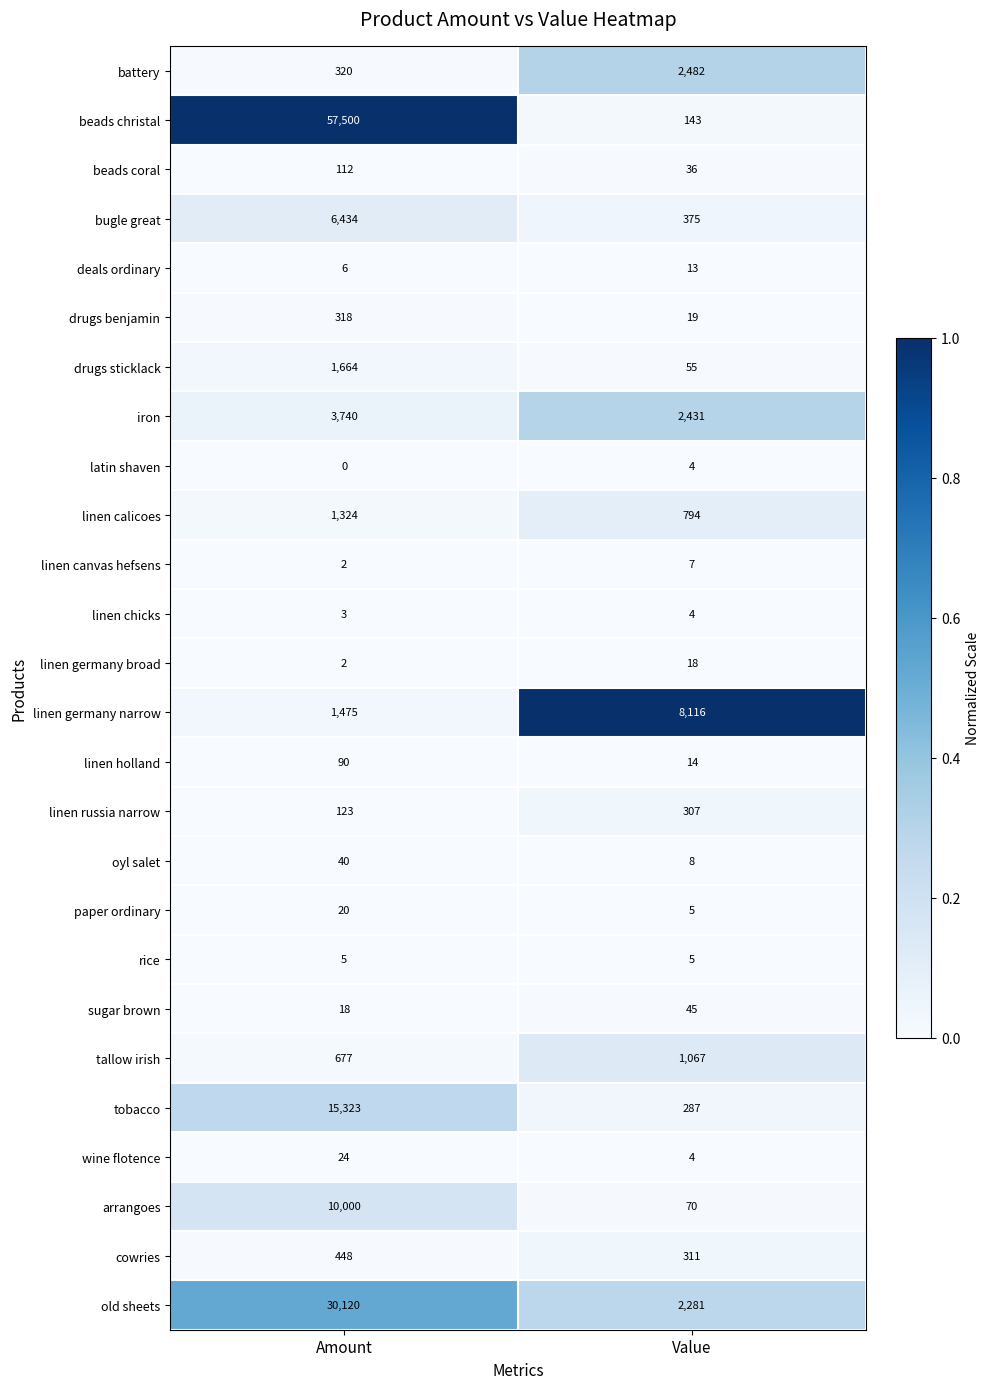

What is the total value across all series at Value?

18901